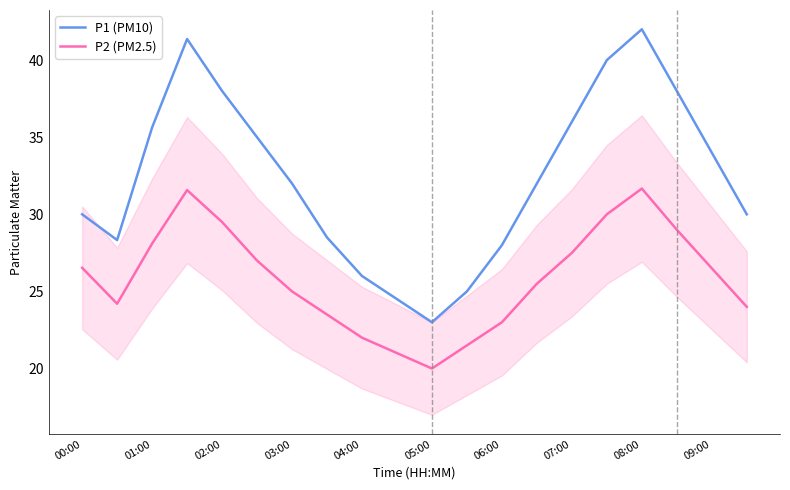

Which series has the widest spread of values?

P1 (PM10)